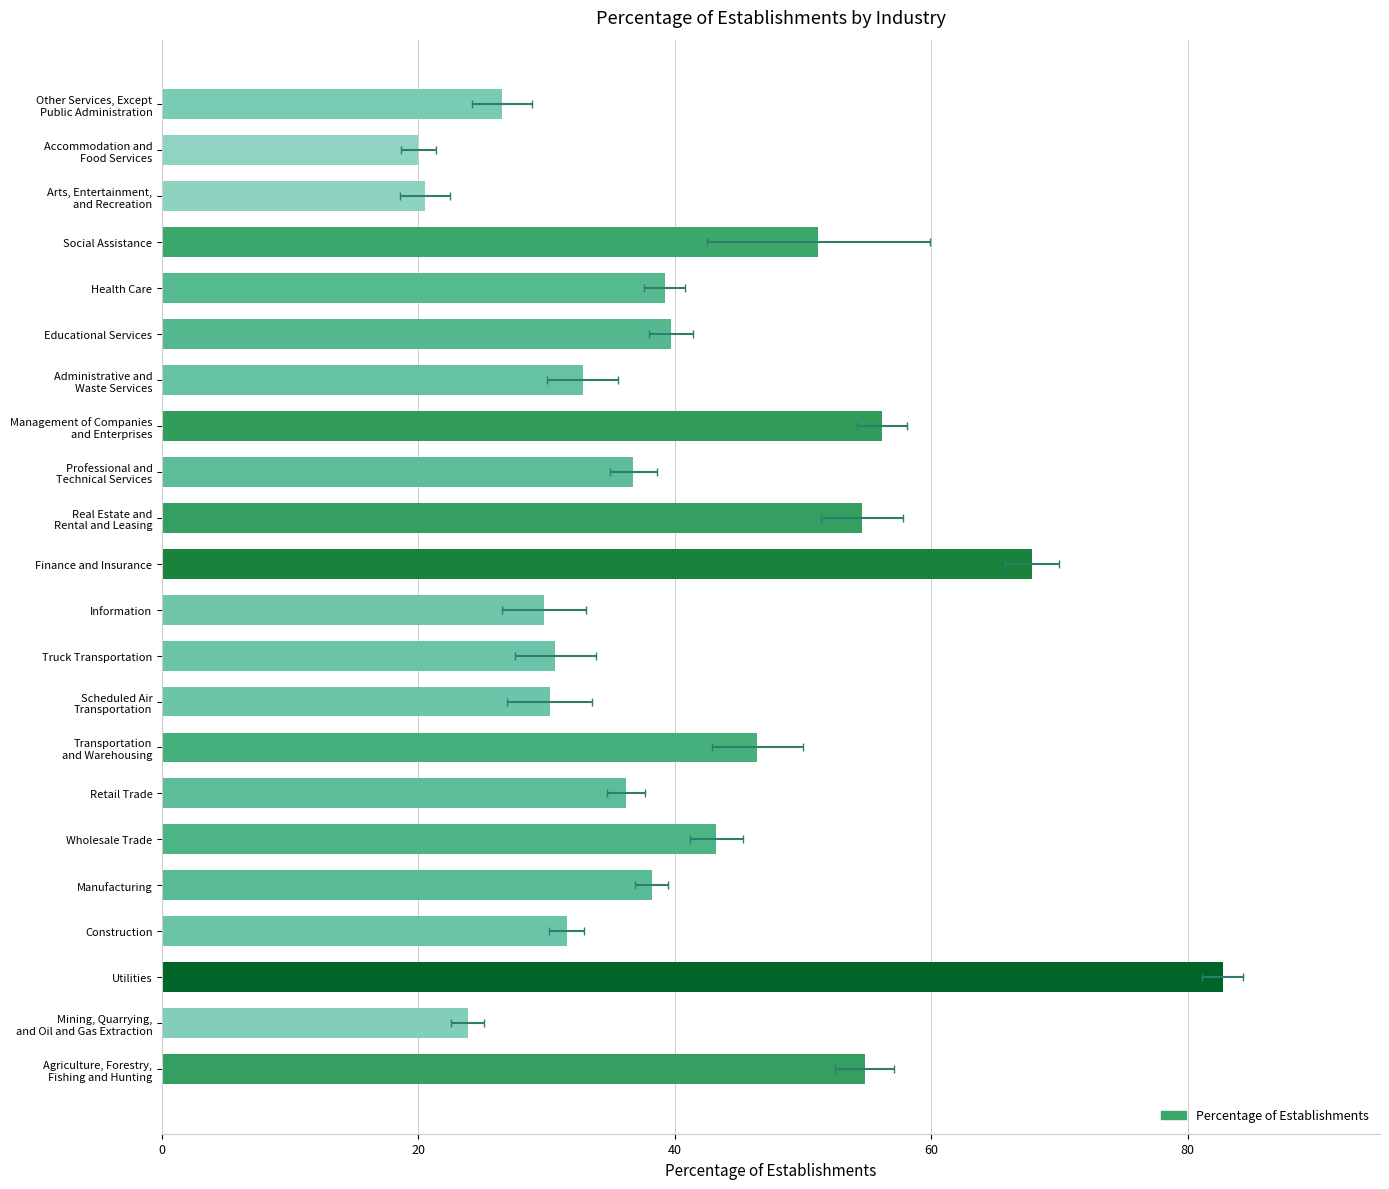

The chart shows a value of 36.2 at Retail Trade. True or false?

True